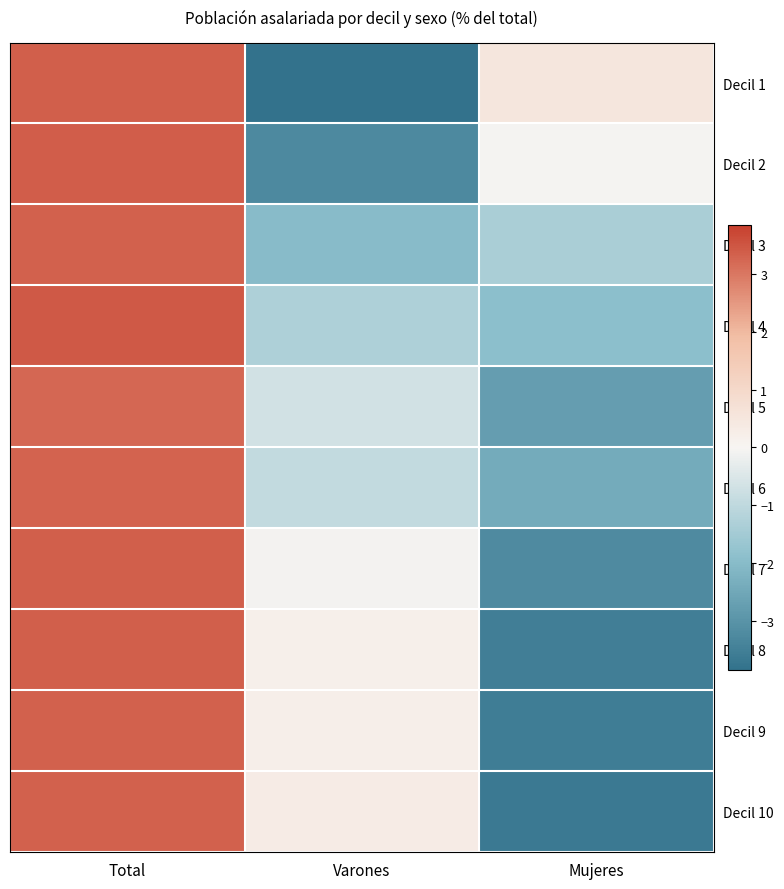

Reading left to right, transcribe all the data shown in this chart.

Decil 1: Total=3.3	Varones=-3.8	Mujeres=0.5
Decil 2: Total=3.4	Varones=-3.3	Mujeres=-0.0
Decil 3: Total=3.3	Varones=-2.0	Mujeres=-1.4
Decil 4: Total=3.4	Varones=-1.3	Mujeres=-1.9
Decil 5: Total=3.2	Varones=-0.7	Mujeres=-2.8
Decil 6: Total=3.3	Varones=-0.9	Mujeres=-2.4
Decil 7: Total=3.3	Varones=-0.1	Mujeres=-3.2
Decil 8: Total=3.3	Varones=0.2	Mujeres=-3.5
Decil 9: Total=3.3	Varones=0.2	Mujeres=-3.6
Decil 10: Total=3.3	Varones=0.3	Mujeres=-3.6